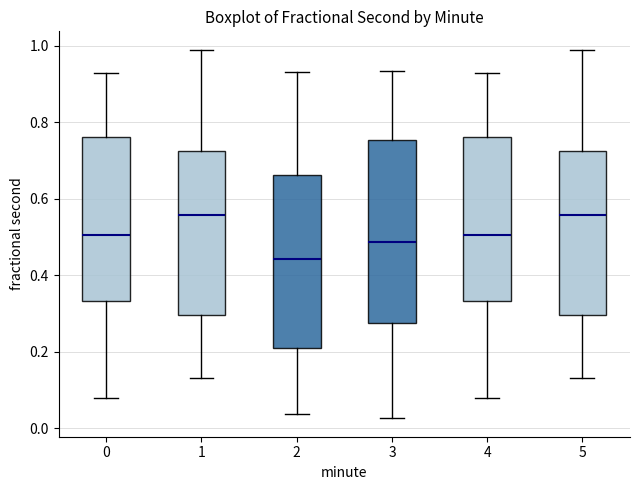

Reading left to right, read every box against the y-axis: the position of its median line, the range the box covers, and the ends of its whiskers. The values are not printed on the chart, so give them approximately, as read against the axis.

0: median 0.50, box 0.34 to 0.76, whiskers 0.08 to 0.92
1: median 0.56, box 0.30 to 0.72, whiskers 0.14 to 0.98
2: median 0.44, box 0.20 to 0.66, whiskers 0.04 to 0.92
3: median 0.48, box 0.28 to 0.76, whiskers 0.02 to 0.94
4: median 0.50, box 0.34 to 0.76, whiskers 0.08 to 0.92
5: median 0.56, box 0.30 to 0.72, whiskers 0.14 to 0.98